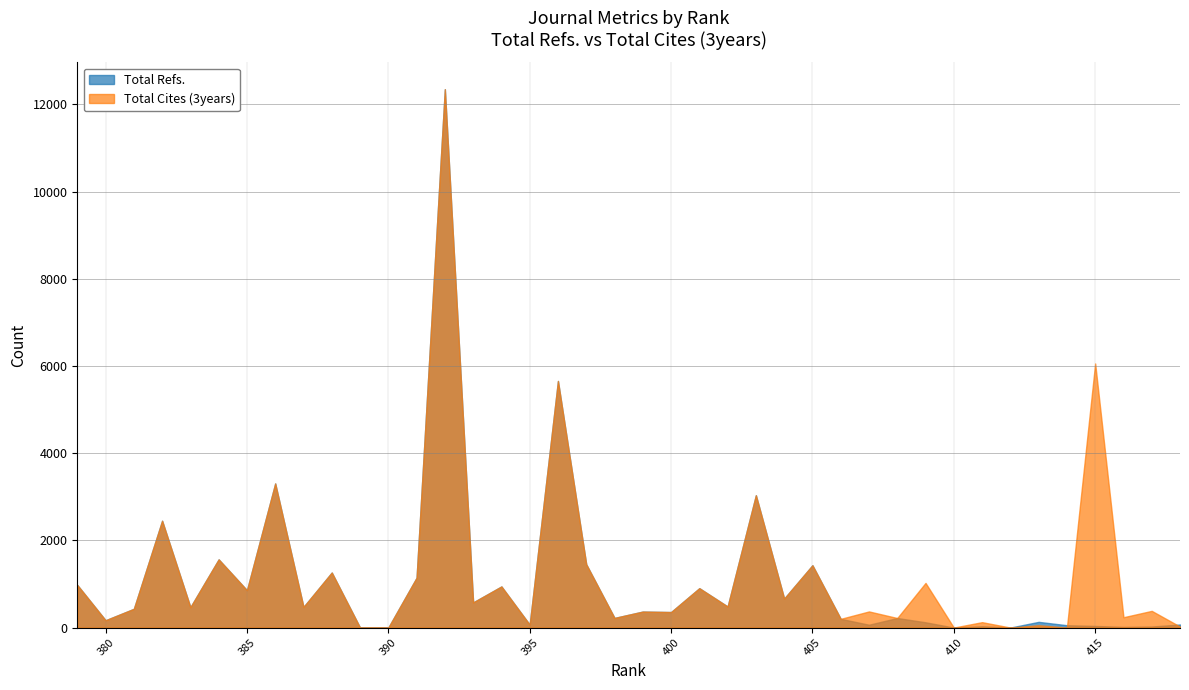

How many lines are shown in the chart?

2